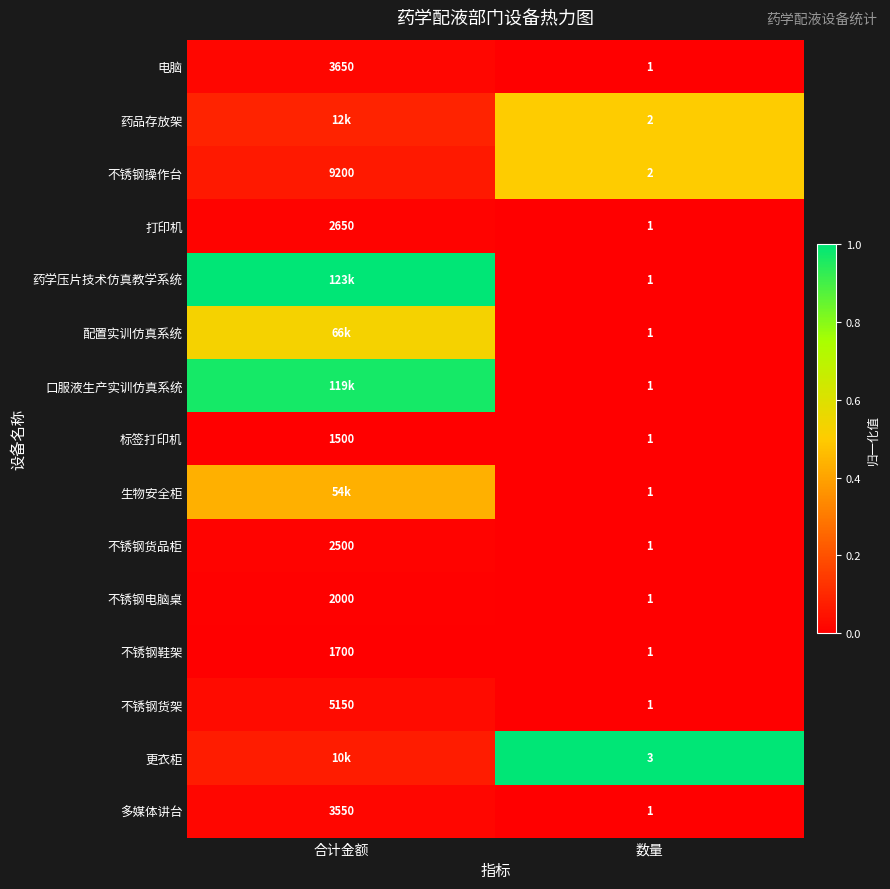

What is the total value across all series at 数量?

19.0